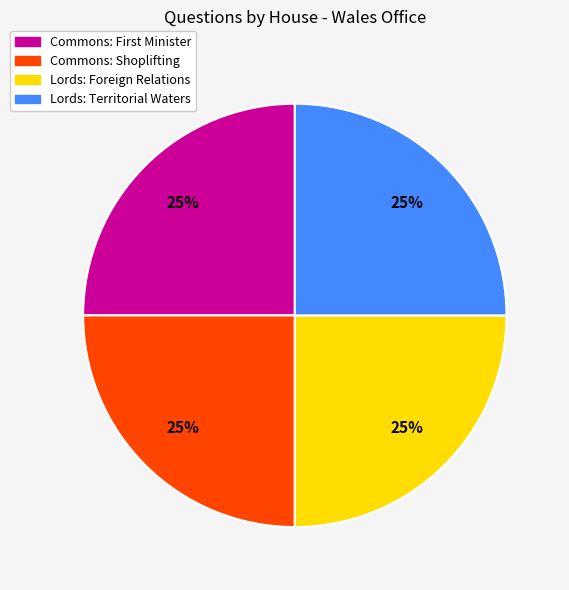

To the nearest percent, what is the combined percentage of Lords: Territorial Waters and Lords: Foreign Relations?

50%